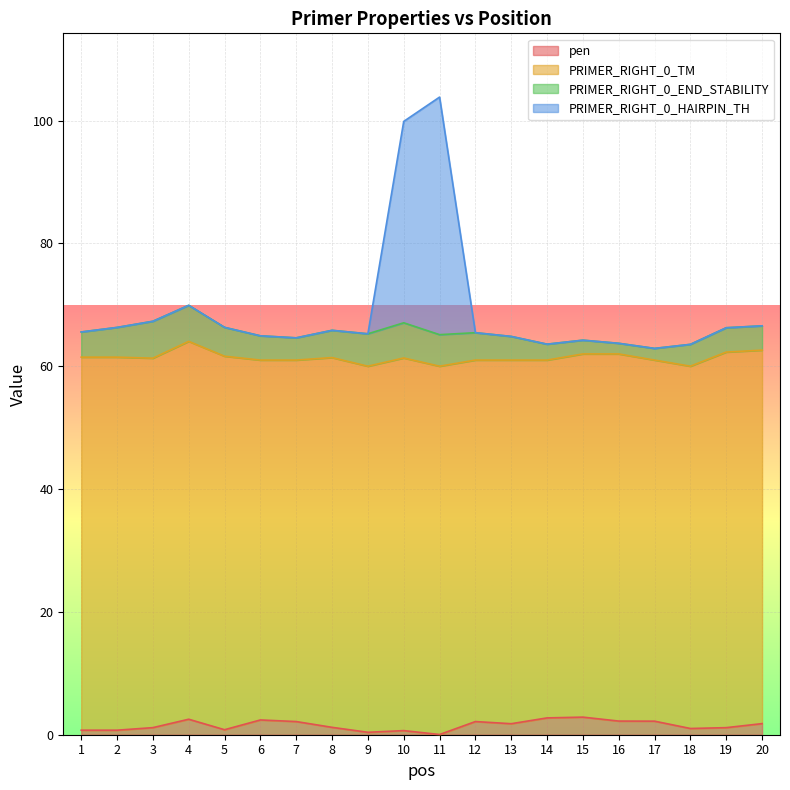

Which category has the highest value across all series?

11